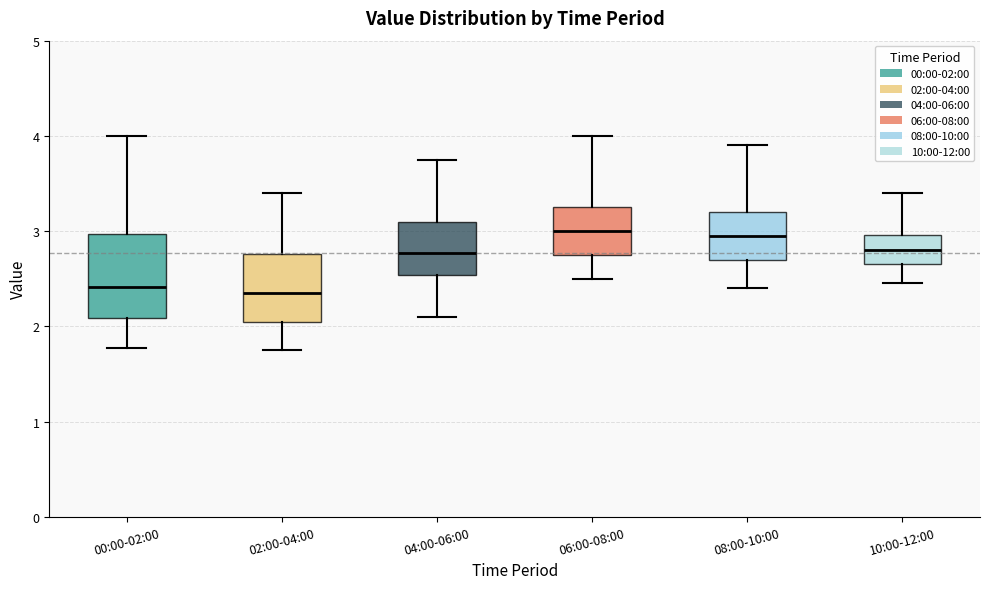

Which box is the tallest, from its lower edge to its upper edge?

00:00-02:00